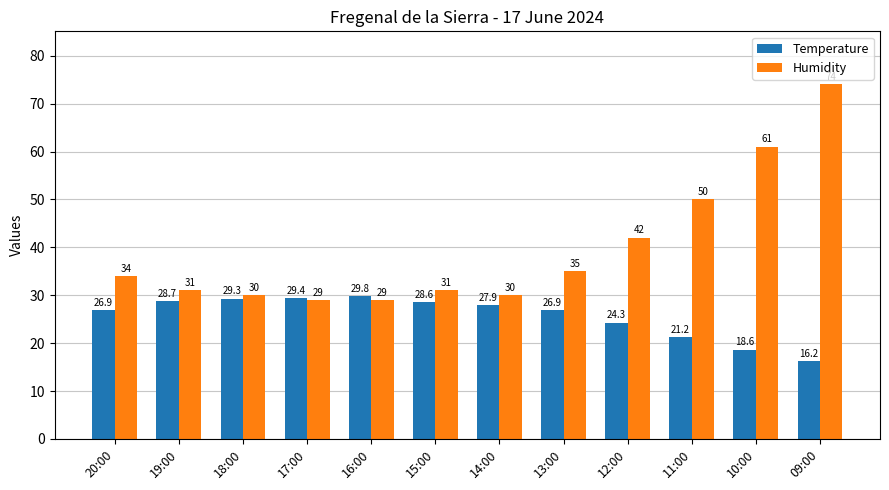

What is the total value across all series at 13:00?

61.9